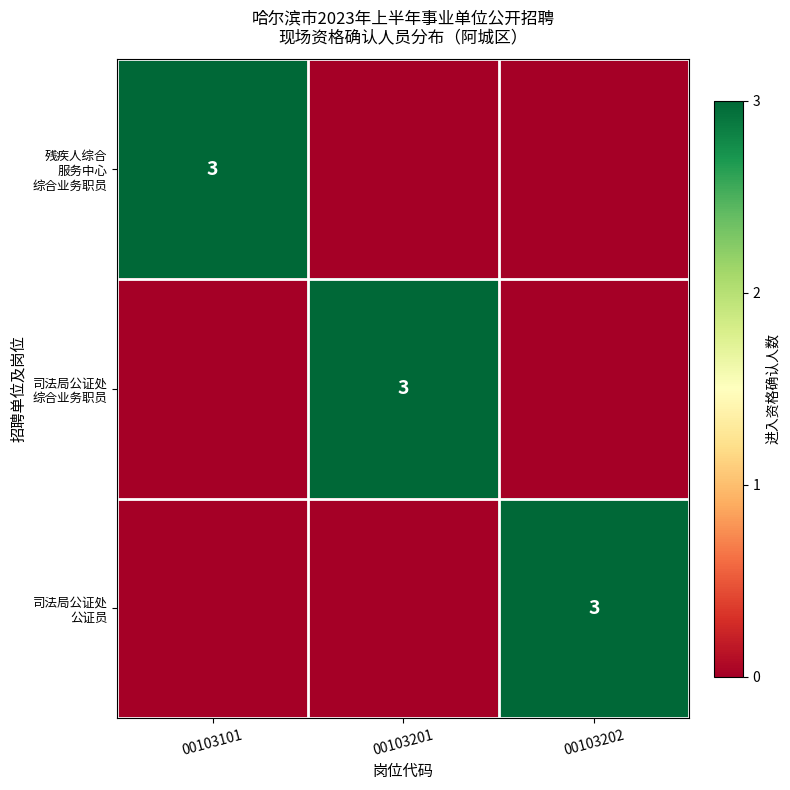

What is the total value across all series at 00103202?

3